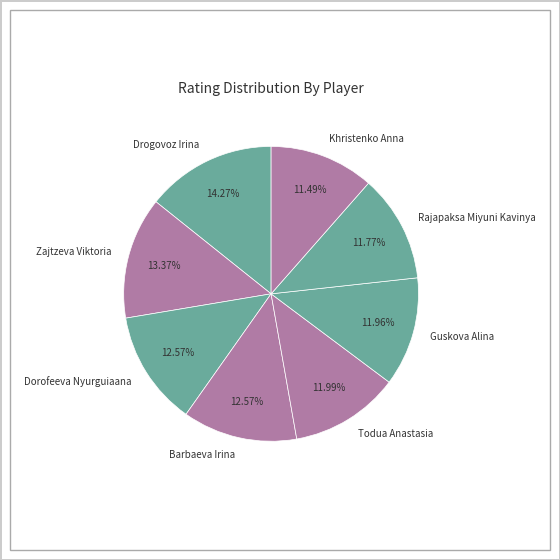

To the nearest percent, what percentage of the pie is Guskova Alina?

12%